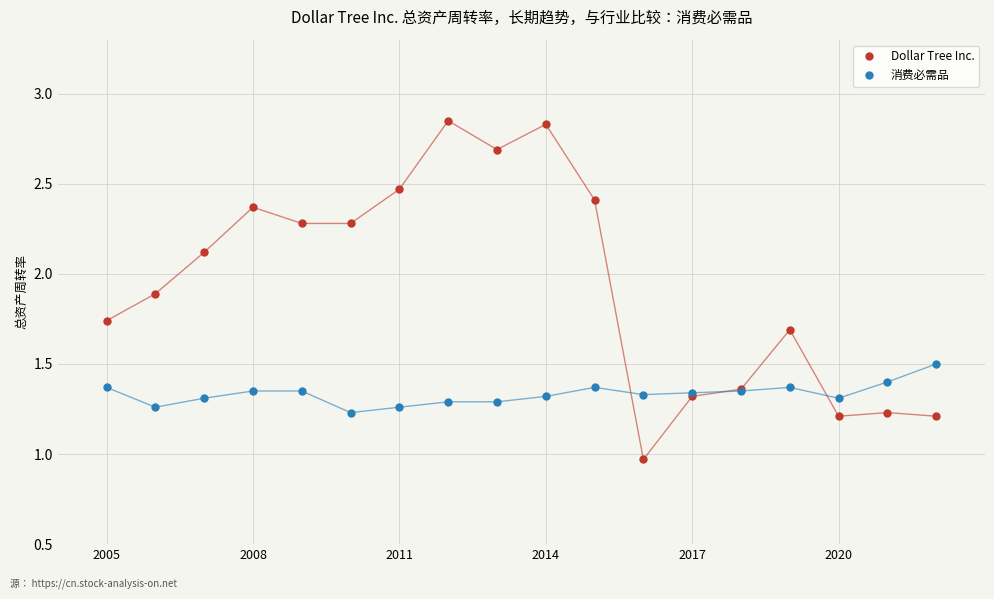

True or false: Dollar Tree Inc. has more than 1 points higher than both neighbors.

True